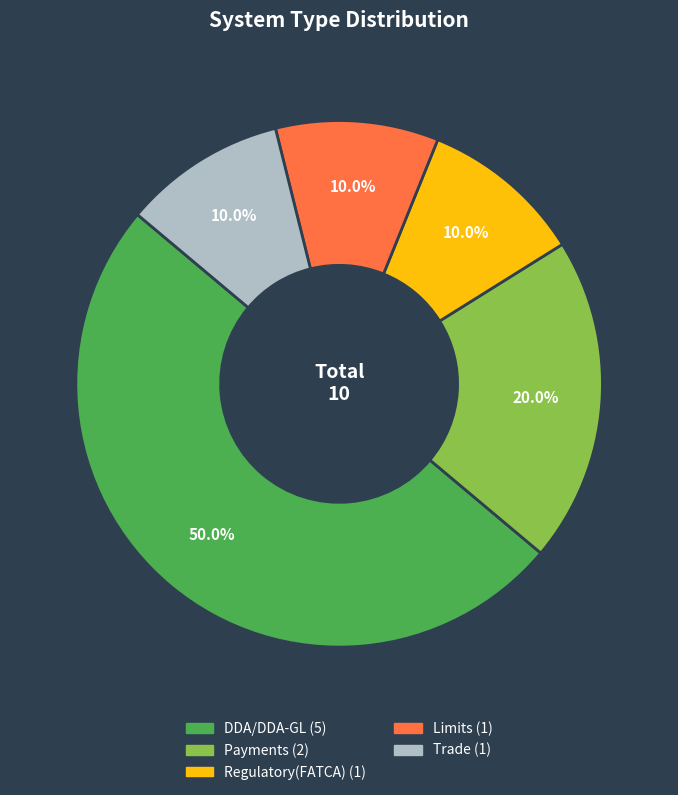

Which category has the biggest portion of the pie?

DDA/DDA-GL